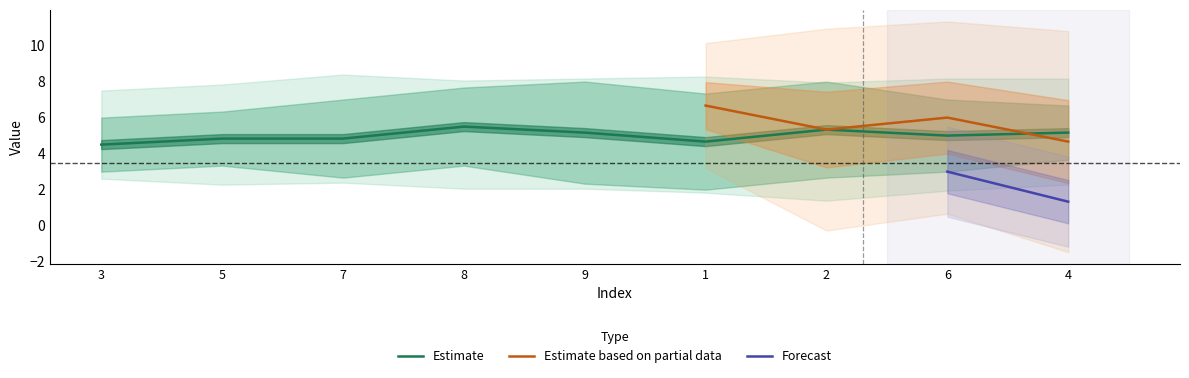

Is it true that Estimate equals 4.7 at 1?

True